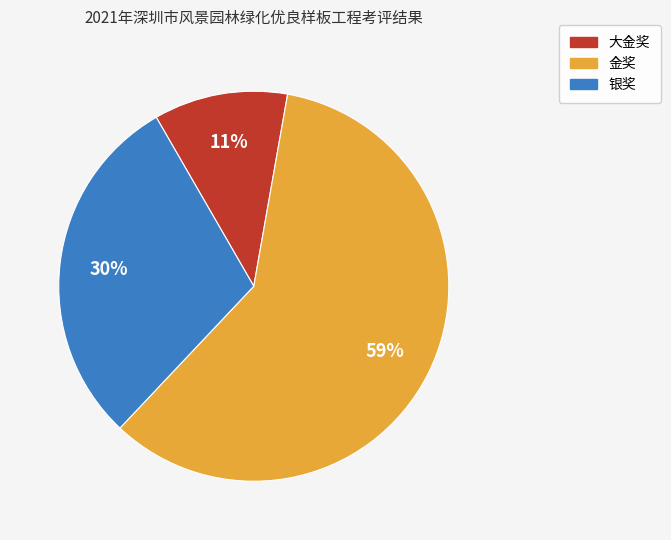

What percentage is the 银奖 slice, to the nearest percent?

30%